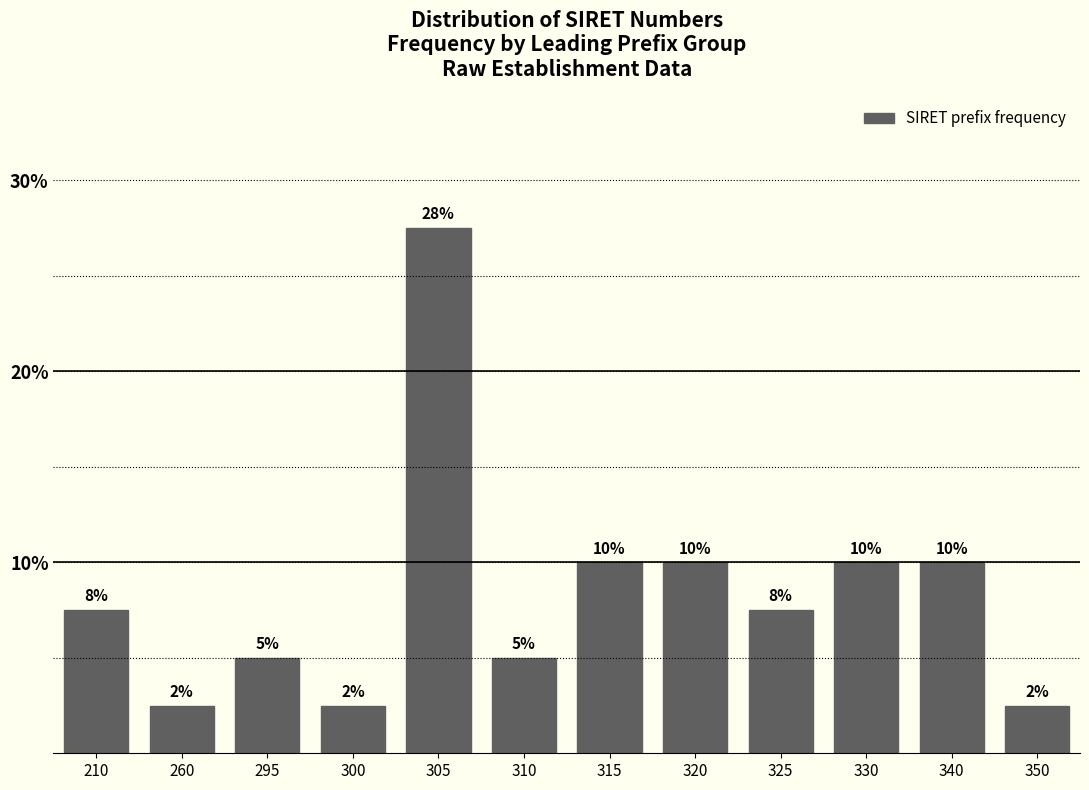

What is the value of the 12th bar from the left?

2.5